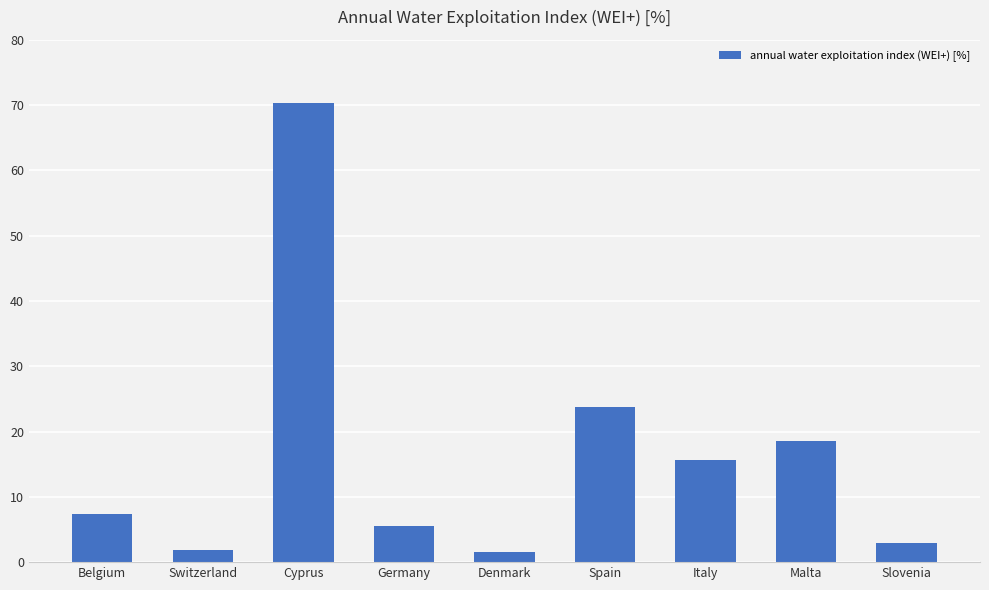

What is the difference between the second highest and minimum values?

22.2